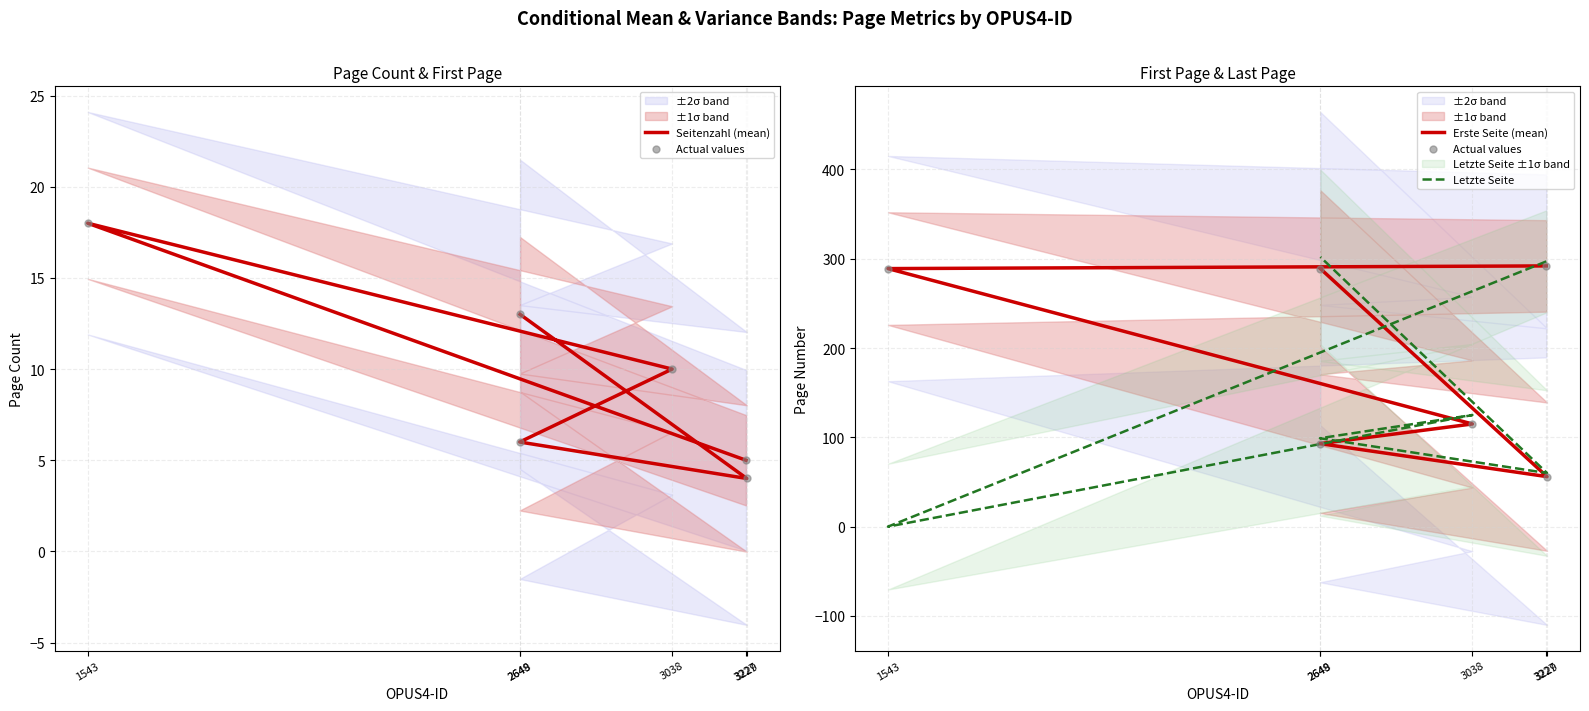

Which series reaches the maximum Y coordinate?

Letzte Seite